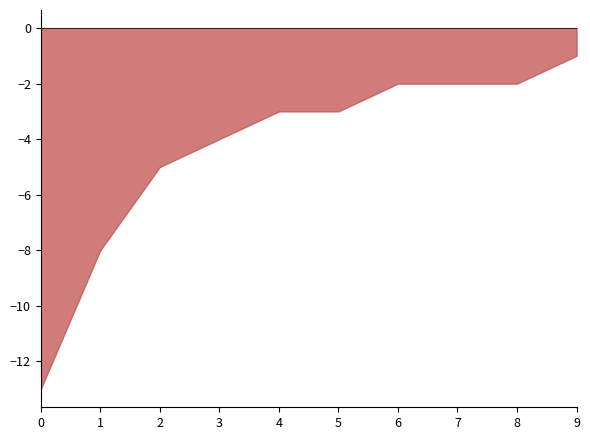

At which category does the chart reach its peak across all series?

9